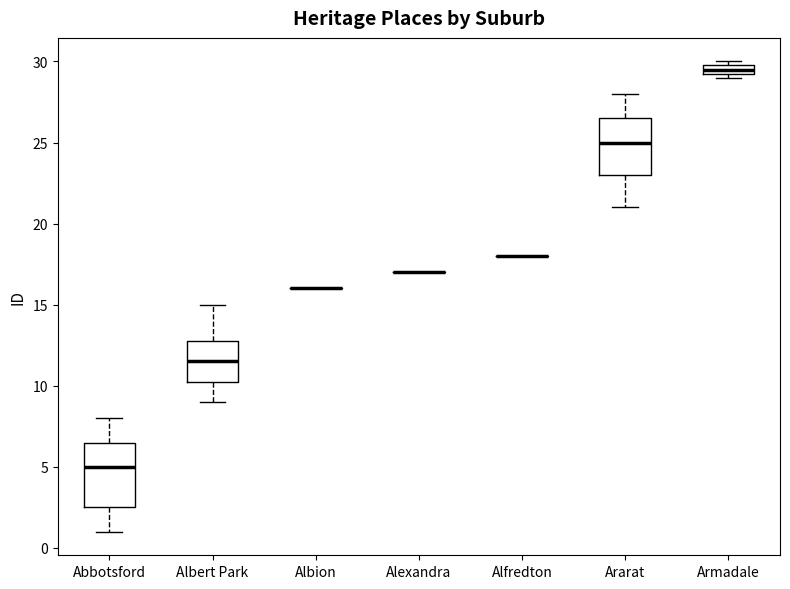

Which box is the tallest, from its lower edge to its upper edge?

Abbotsford